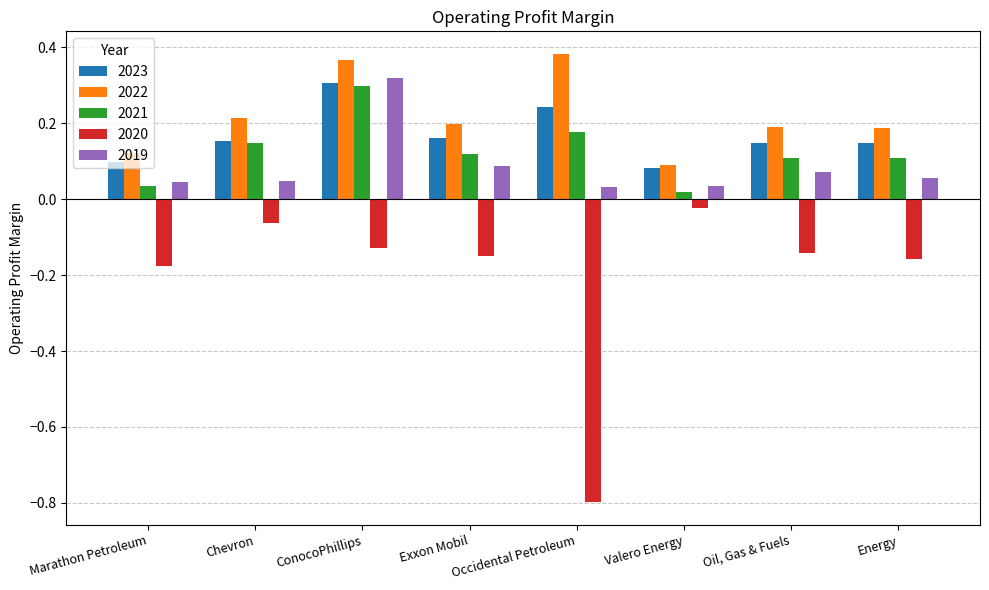

Between Occidental Petroleum and Oil, Gas & Fuels, which series saw the biggest shift?

2020